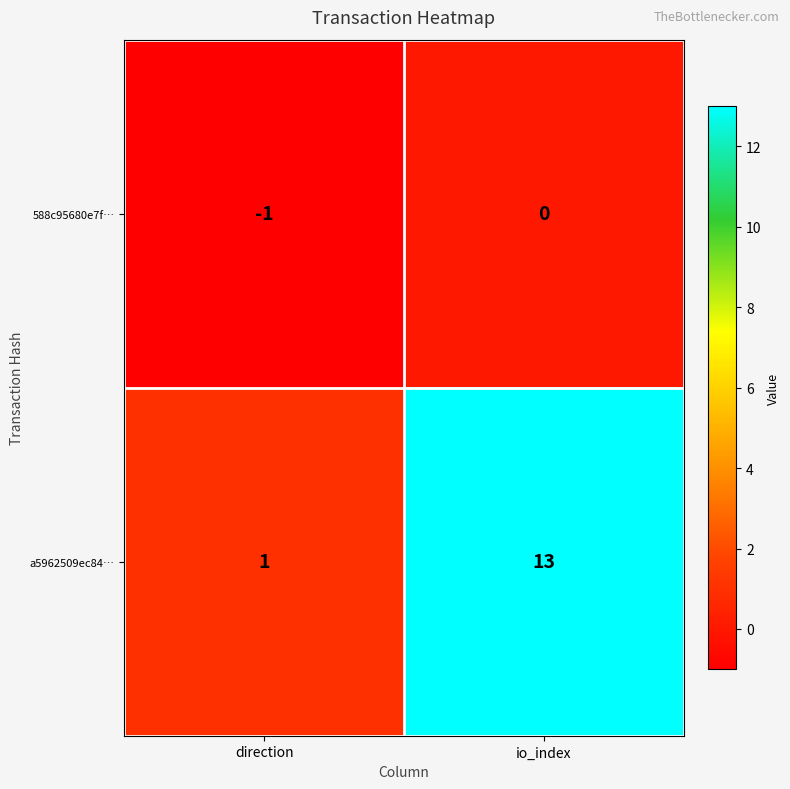

Where is 588c95680e7f… nearest to the value 0?

io_index